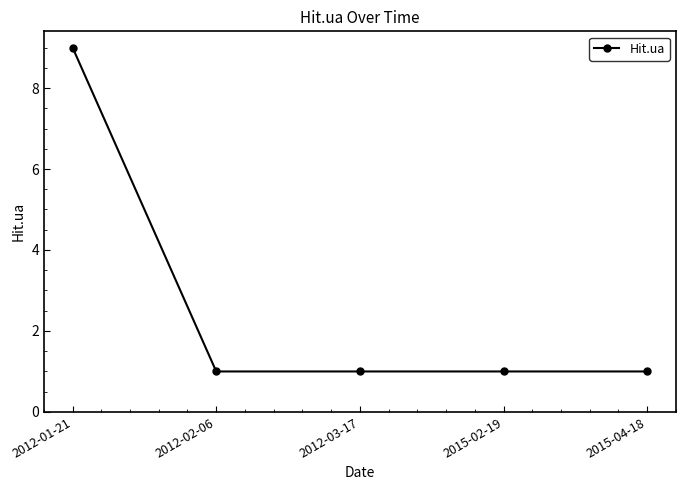

Approximately how many times larger is the value at 2012-01-21 compared to 2015-04-18?

9.0